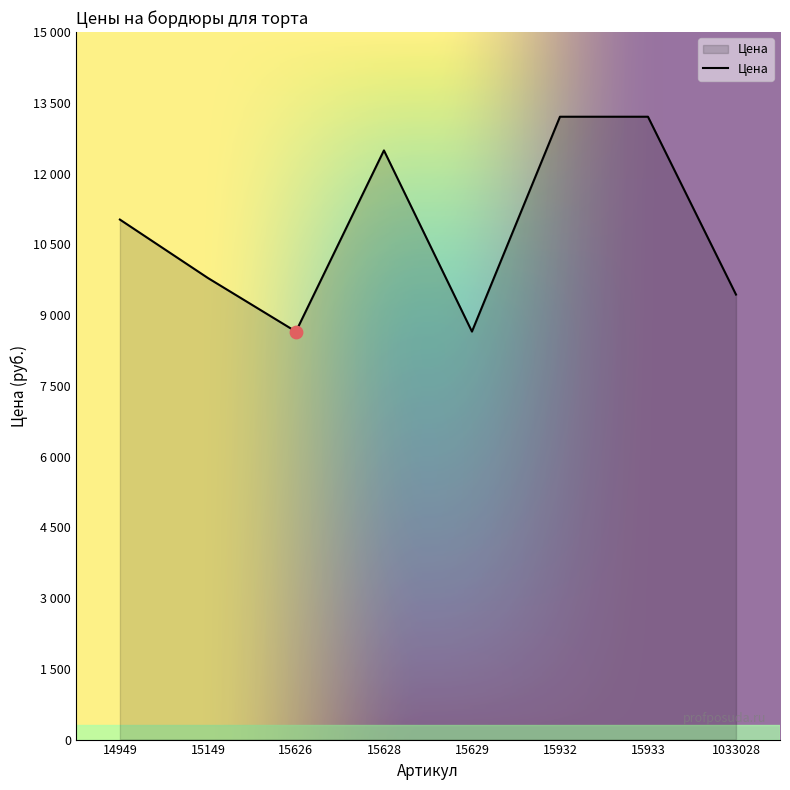

What is the change in value from 14949 to 1033028?

-1590